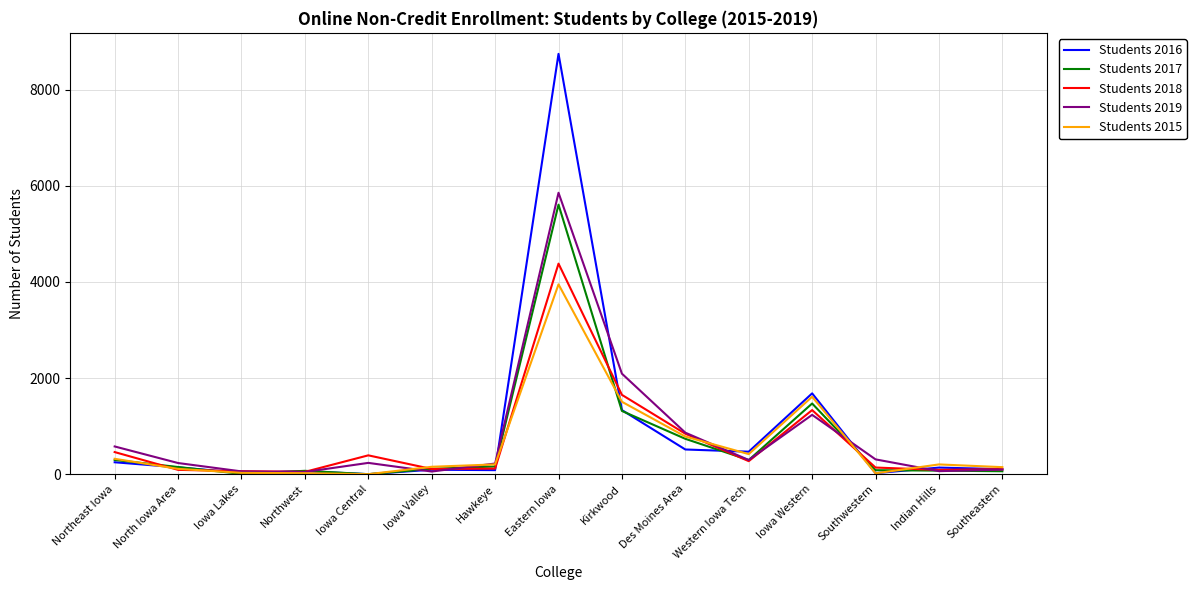

Is the value of Students 2015 at Kirkwood greater than the value of Students 2019 at Eastern Iowa?

No